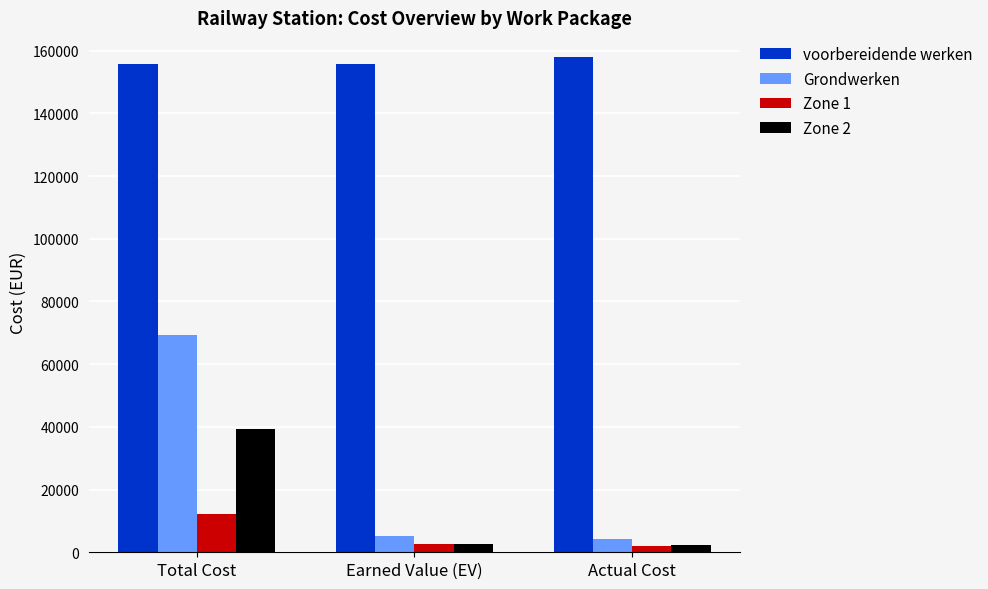

What is the minimum value shown in the chart?

1884.1